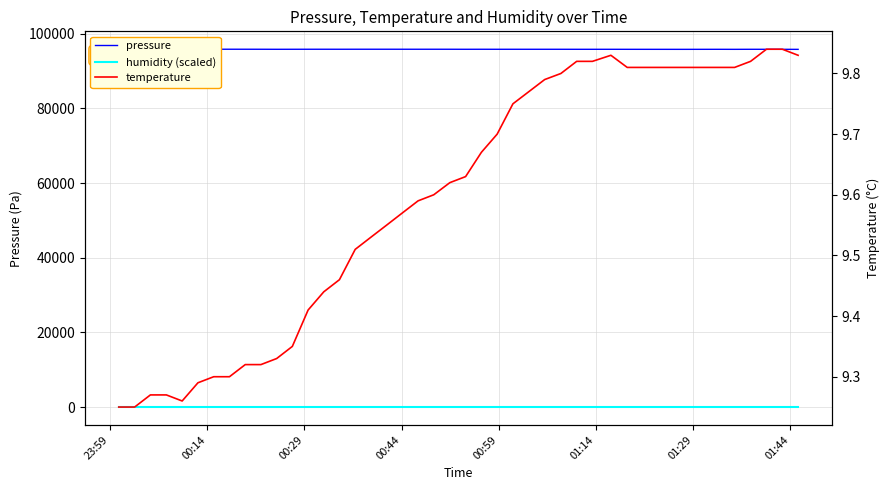

True or false: temperature has more than 0 points higher than both neighbors.

True